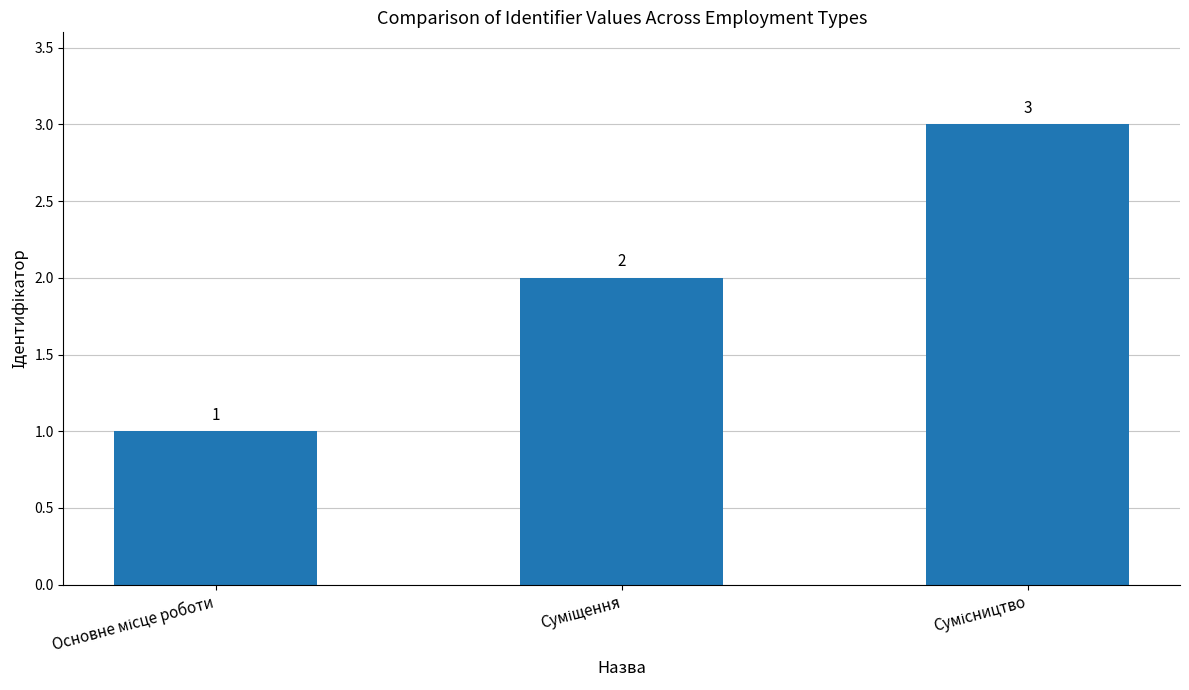

What is the sum of all values?

6